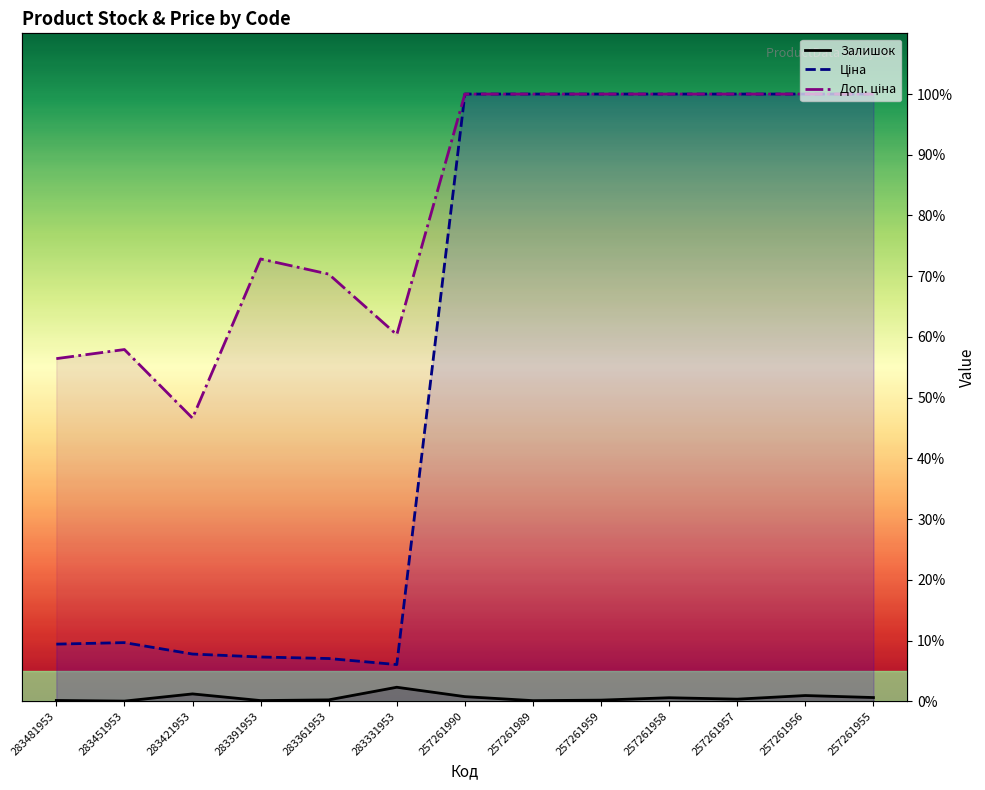

True or false: Ціна and Залишок intersect in this chart.

False